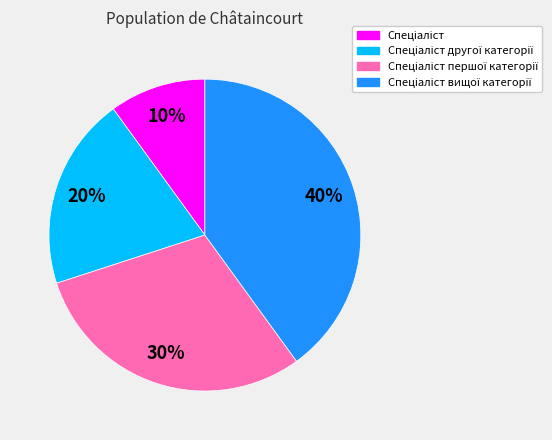

To the nearest percent, what is the difference between the largest and smallest slice percentages?

30%